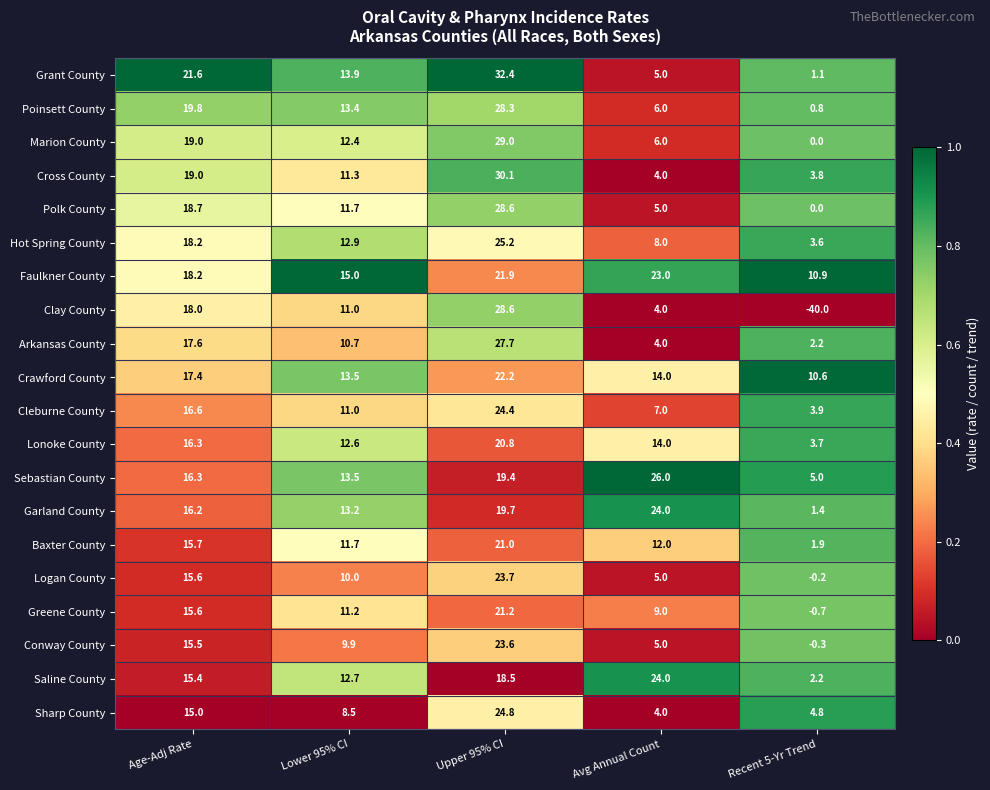

At which label does Faulkner County first exceed 18?

Age-Adj Rate